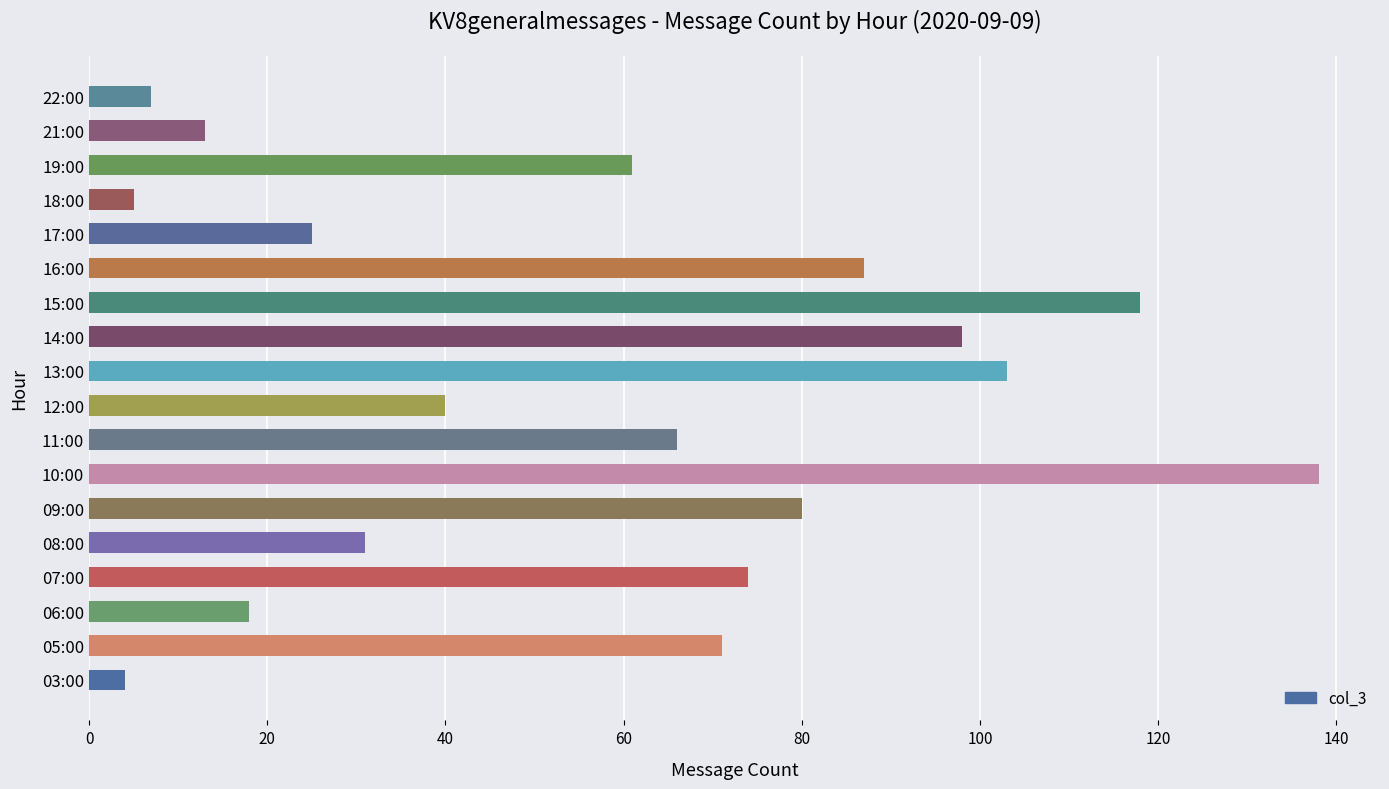

What is the difference between the maximum and minimum values?

134